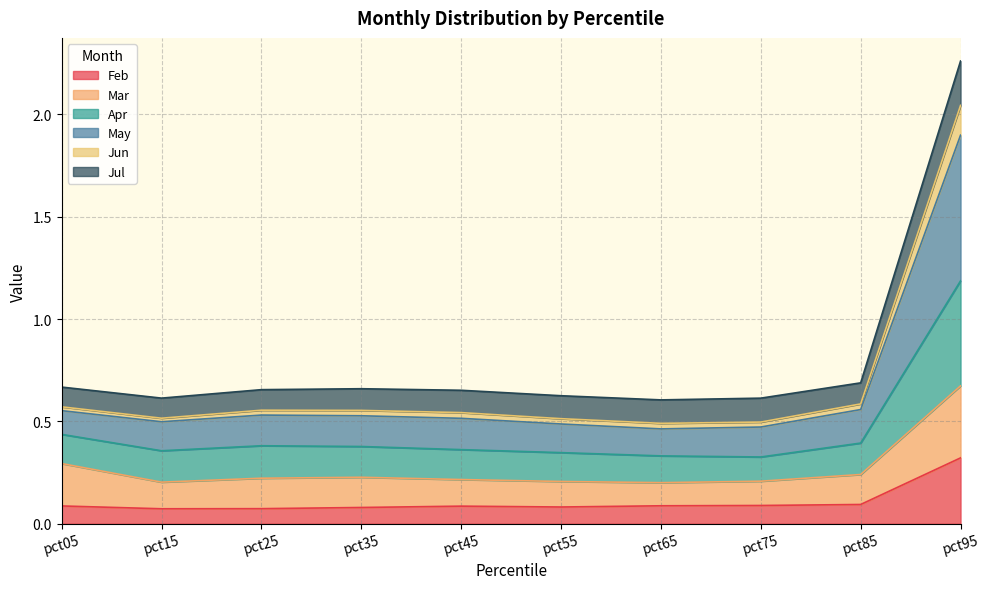

True or false: Apr and Mar cross at least once.

False